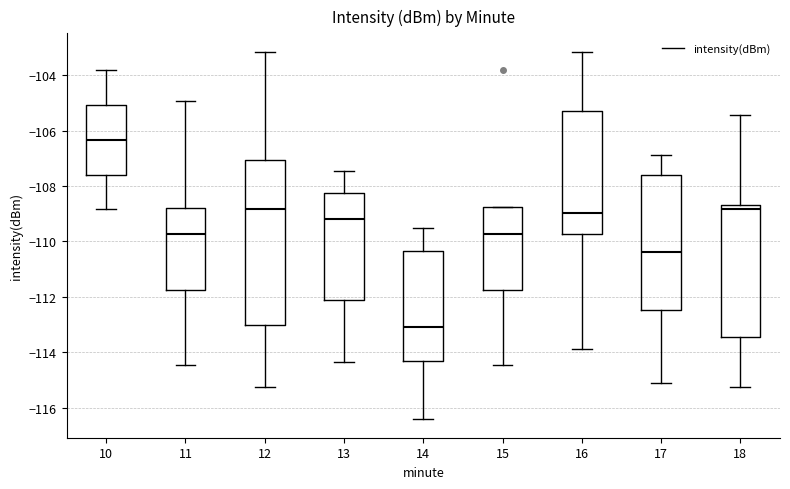

Which box's median line is the lowest?

14